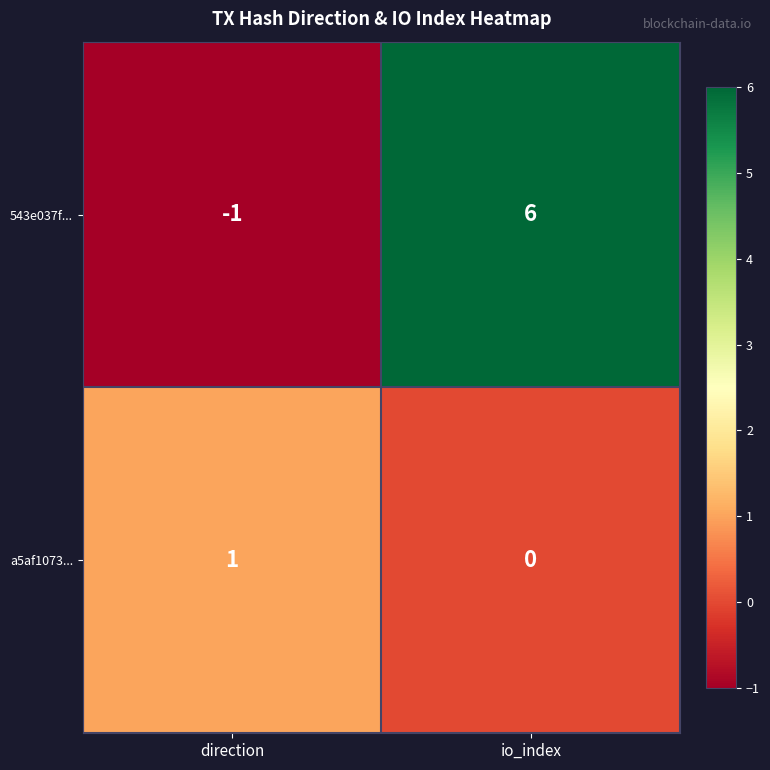

Is it true that a5af1073... equals 0 at direction?

False